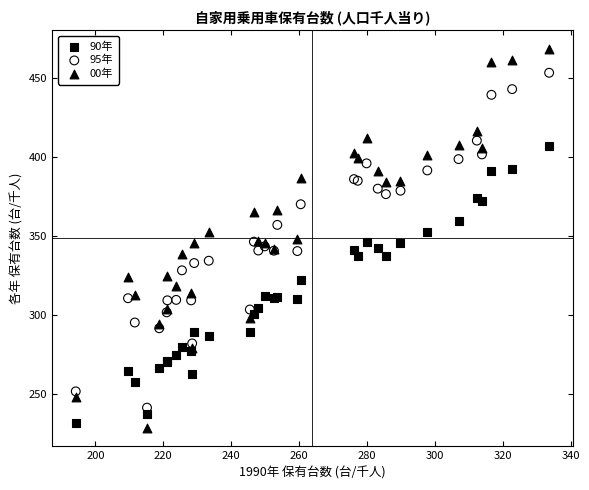

Which series has the widest spread of Y values?

00年